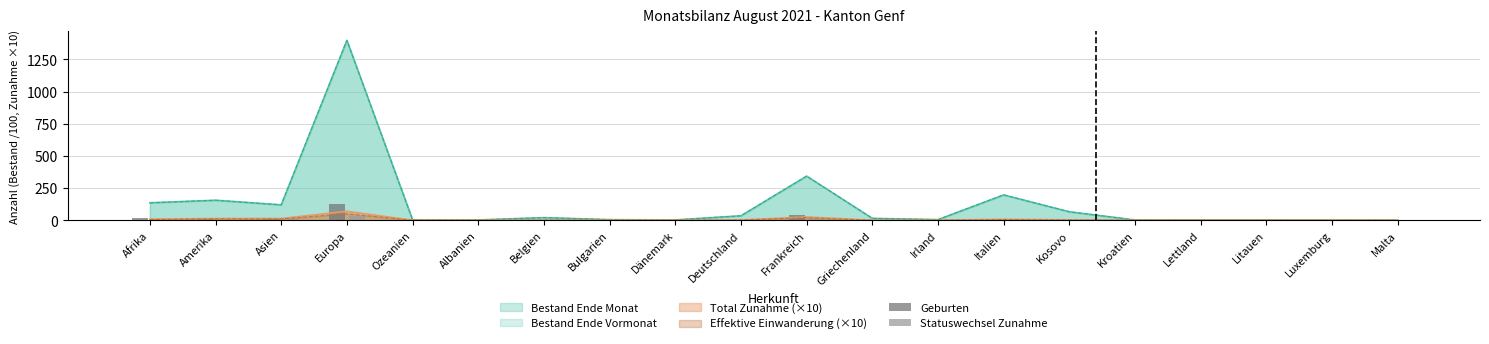

The Total Zunahme (×10) series shows 0.0 at Malta. True or false?

True